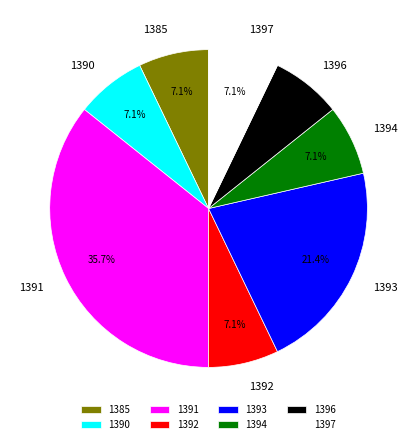

To the nearest percent, what percentage of the pie is 1394?

7%